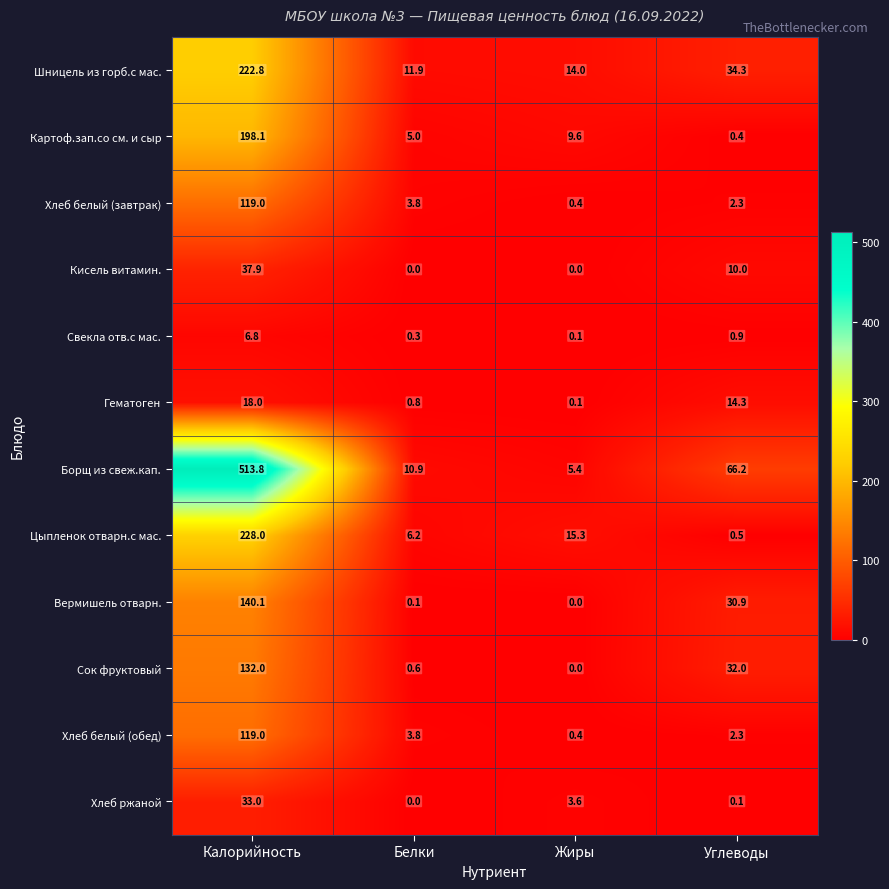

What is the highest value of the Свекла отв.с мас. series?

6.8